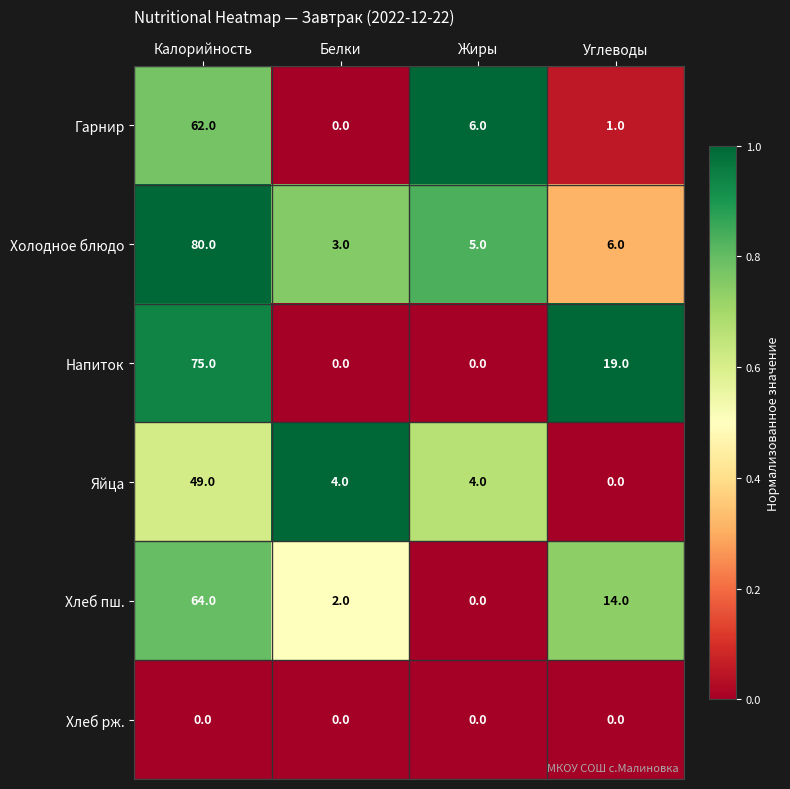

The Холодное блюдо series shows 9 at Углеводы. True or false?

False